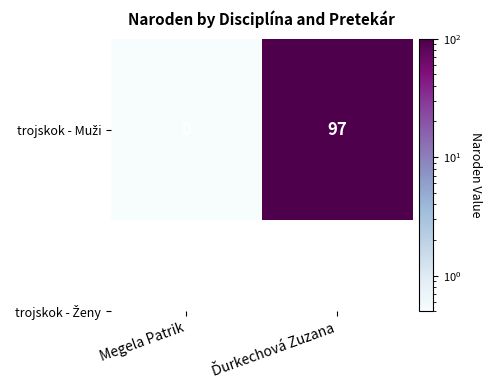

What is the difference between the values at Megela Patrik and Ďurkechová Zuzana?

96.5